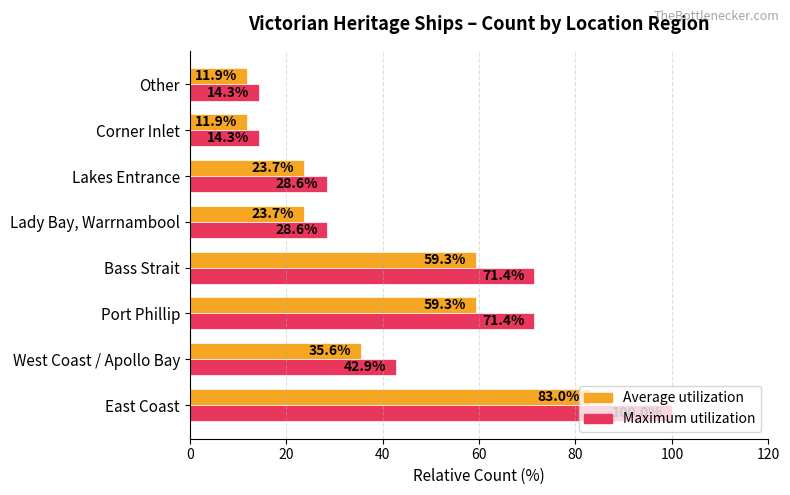

What is the average value of the Average utilization series?

38.5